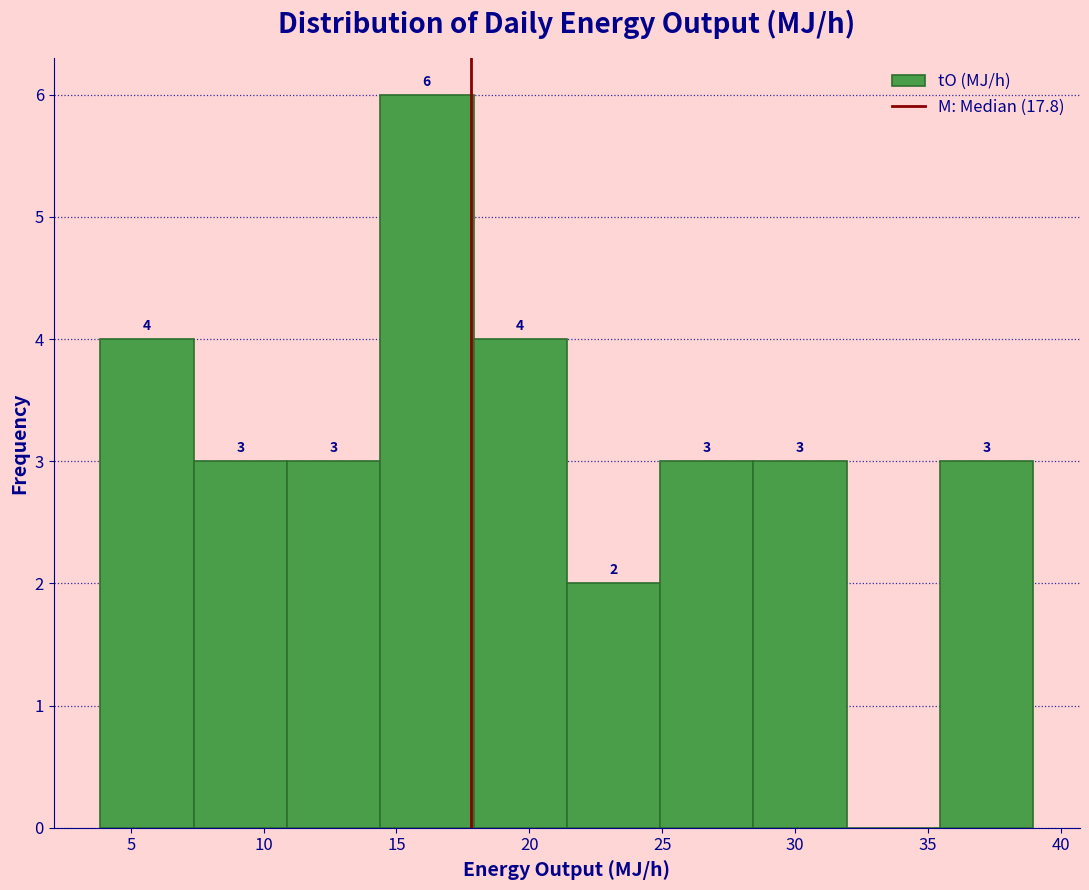

Over which range of the x-axis is the bar tallest?

14.5 to 18.0